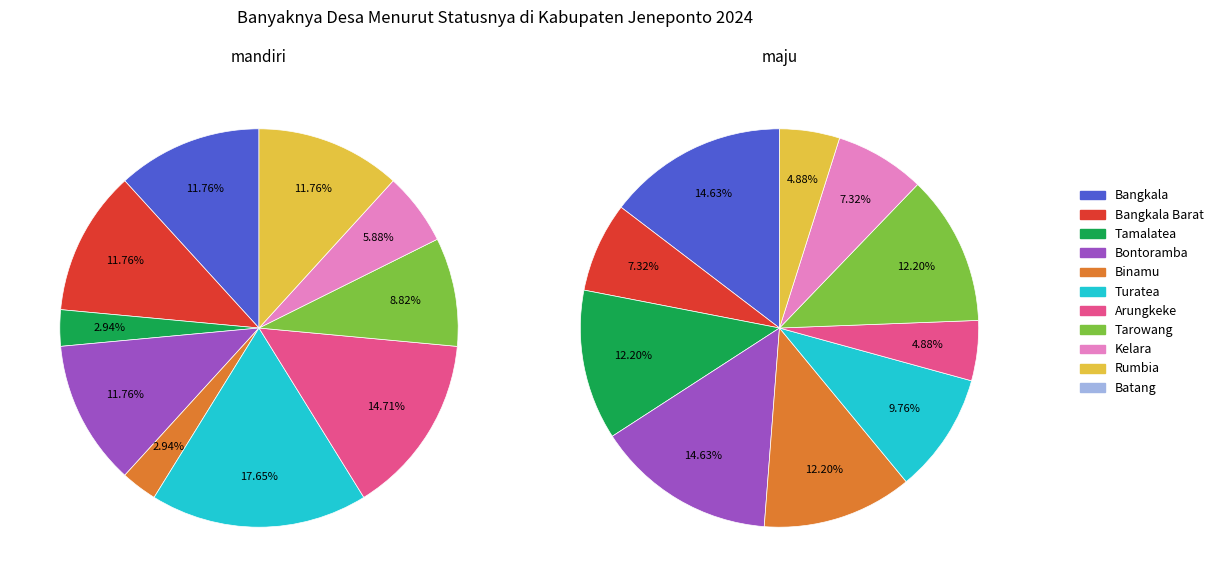

Count the number of slices in the pie.

11